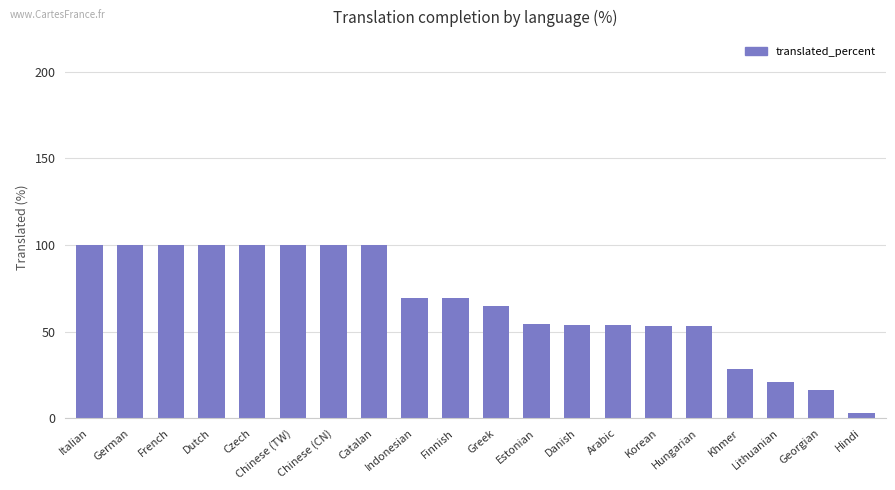

Between Danish and Greek, which is larger?

Greek